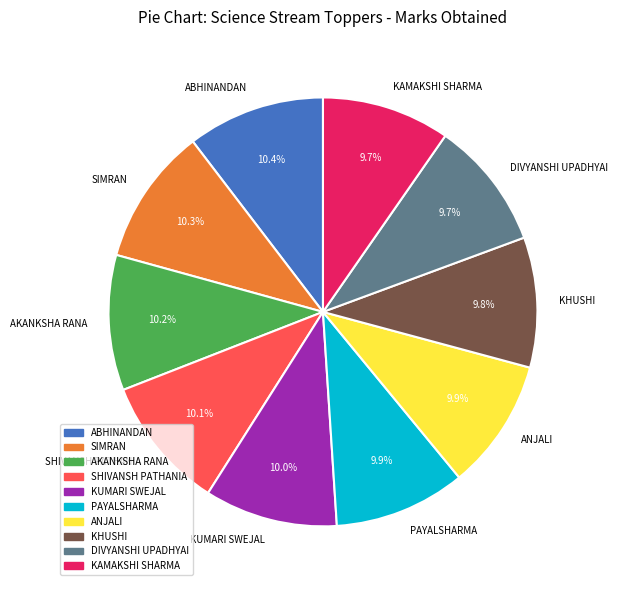

How much of the chart is everything except ANJALI?

90.1%